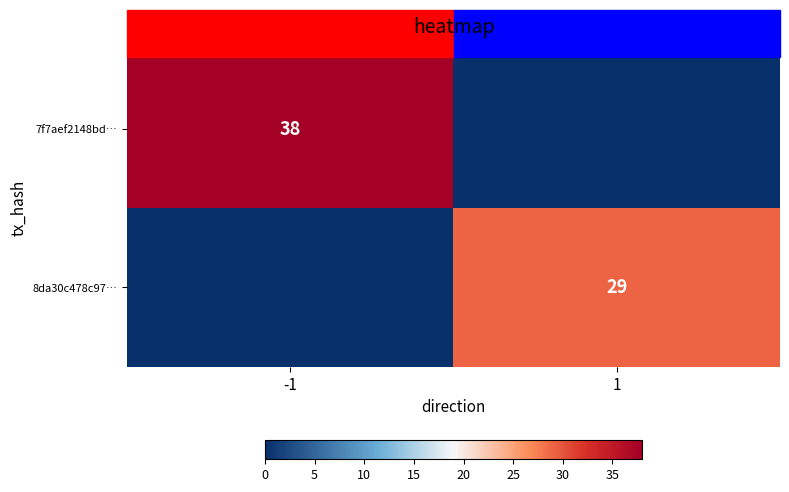

The 8da30c478c97… series shows 6 at 1. True or false?

False